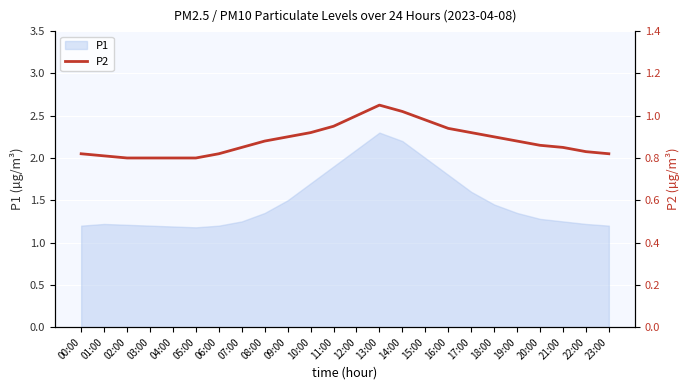

List the labels in order of value, smallest first.

02:00, 03:00, 04:00, 05:00, 01:00, 00:00, 06:00, 23:00, 22:00, 07:00, 21:00, 20:00, 08:00, 19:00, 09:00, 18:00, 10:00, 17:00, 16:00, 11:00, 15:00, 12:00, 14:00, 13:00